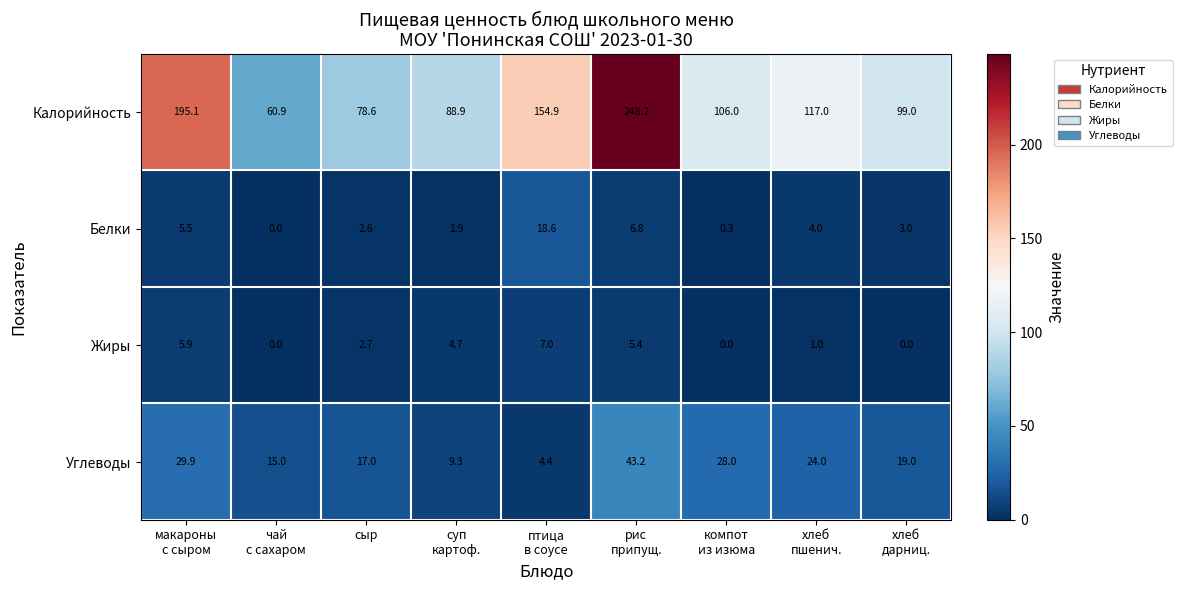

Rank the series by their maximum value, from lowest to highest.

Жиры, Белки, Углеводы, Калорийность